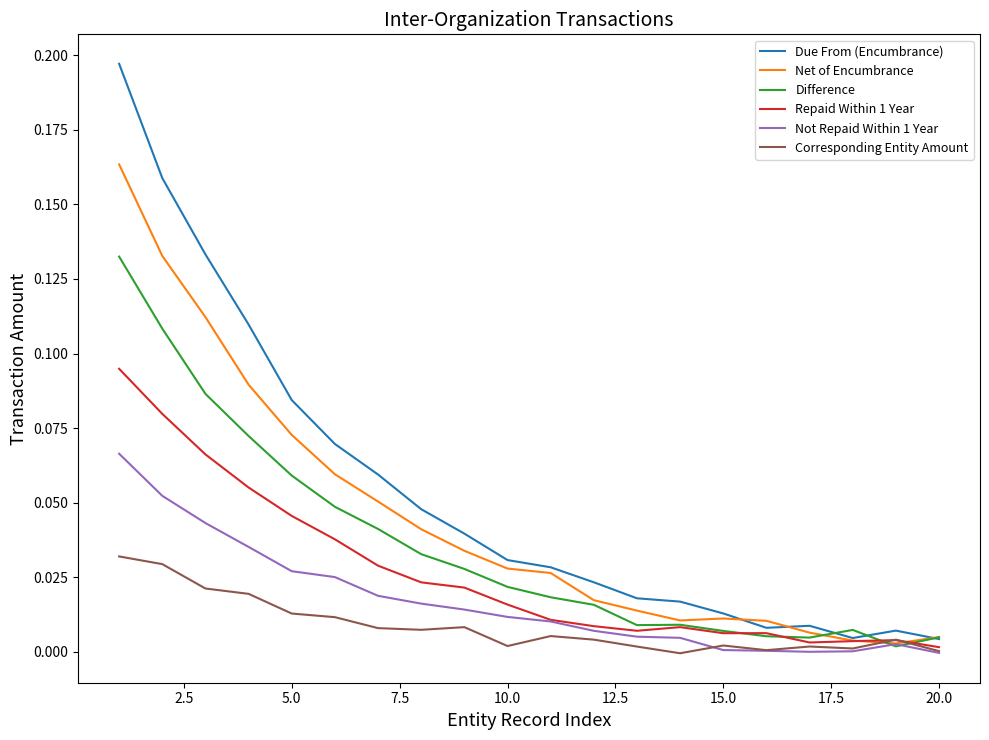

In Repaid Within 1 Year, how many points are higher than both neighbors (excluding endpoints)?

3